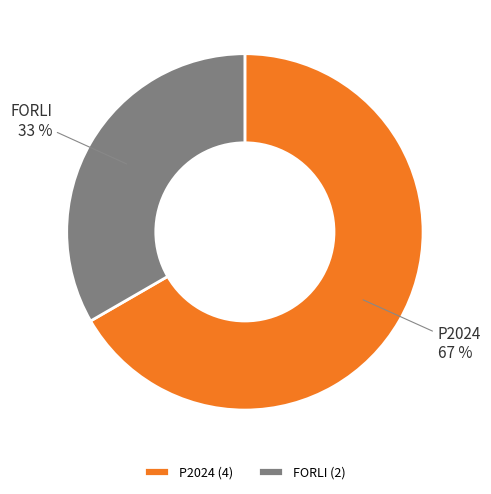

Which has a higher value, FORLI or P2024?

P2024